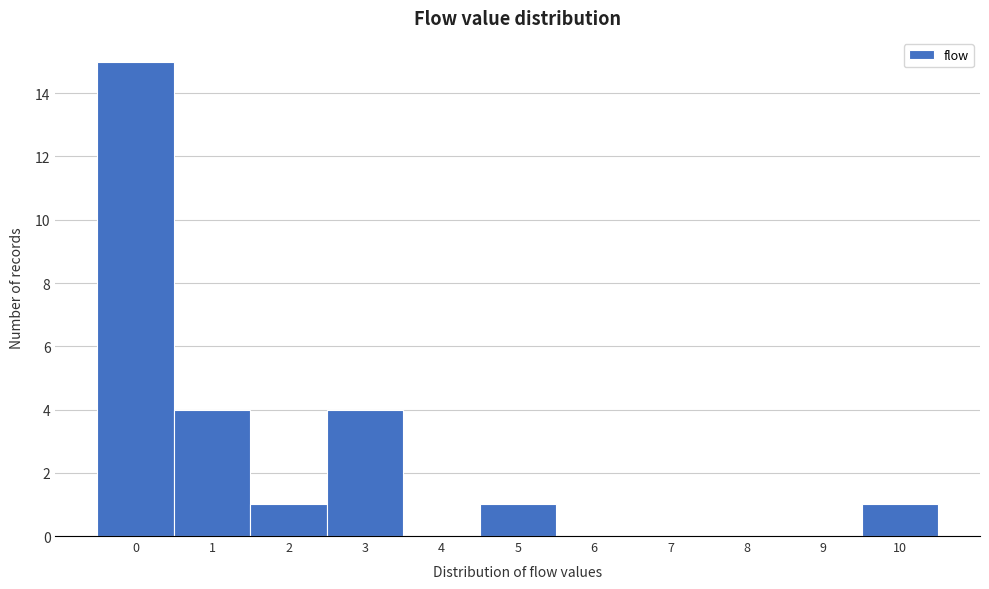

Which range on the x-axis has the tallest bar?

-0.5 to 0.5